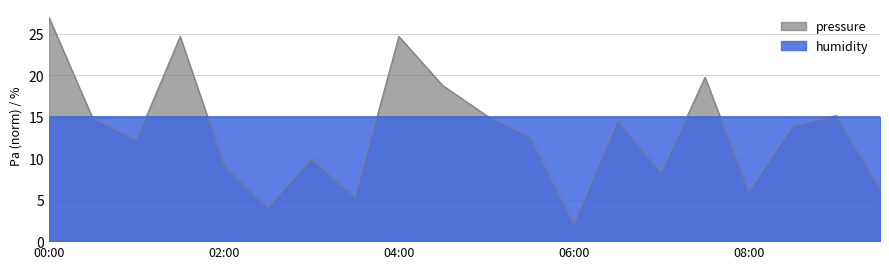

How many interior local valleys (lower than both neighbors) does the data have?

6